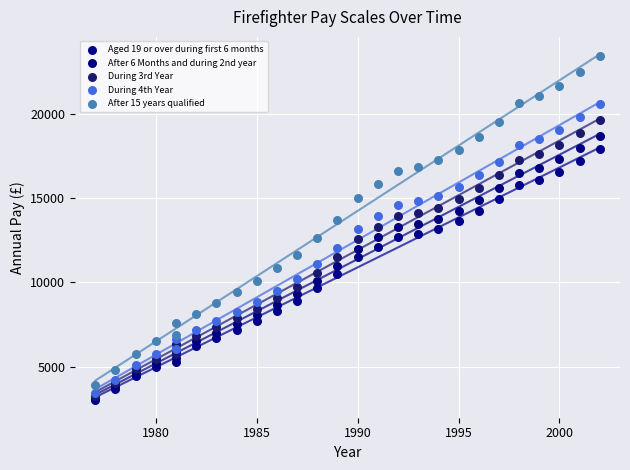

Which series has the widest spread of Y values?

After 15 years qualified